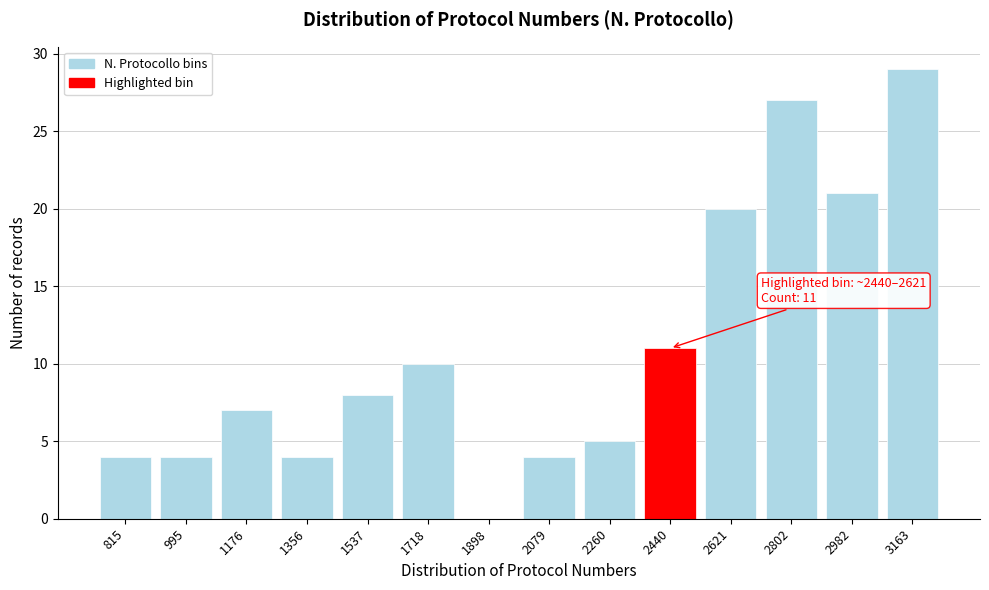

Reading left to right, list all the values displayed in this chart.

815=4	995=4	1176=7	1356=4	1537=8	1718=10	1898=0	2079=4	2260=5	2440=11	2621=20	2802=27	2982=21	3163=29